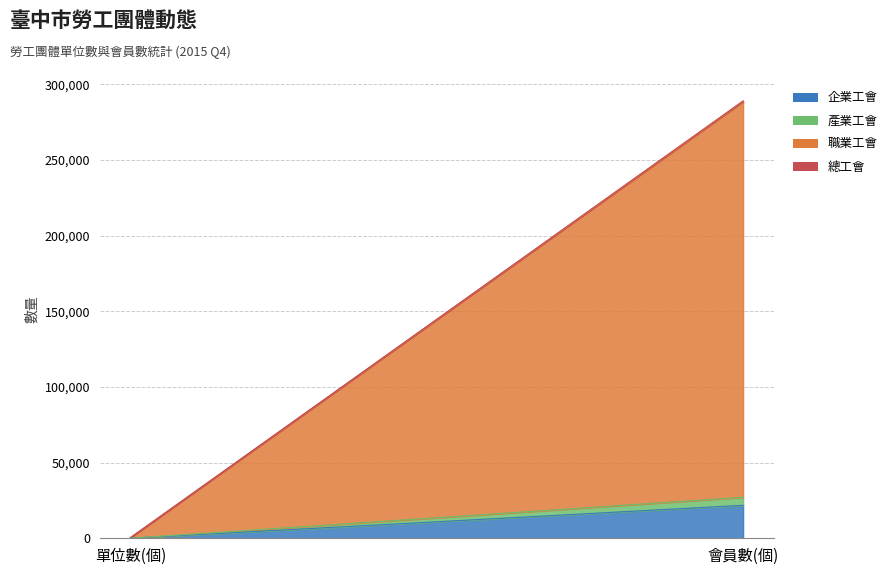

Which series has the widest spread of values?

職業工會